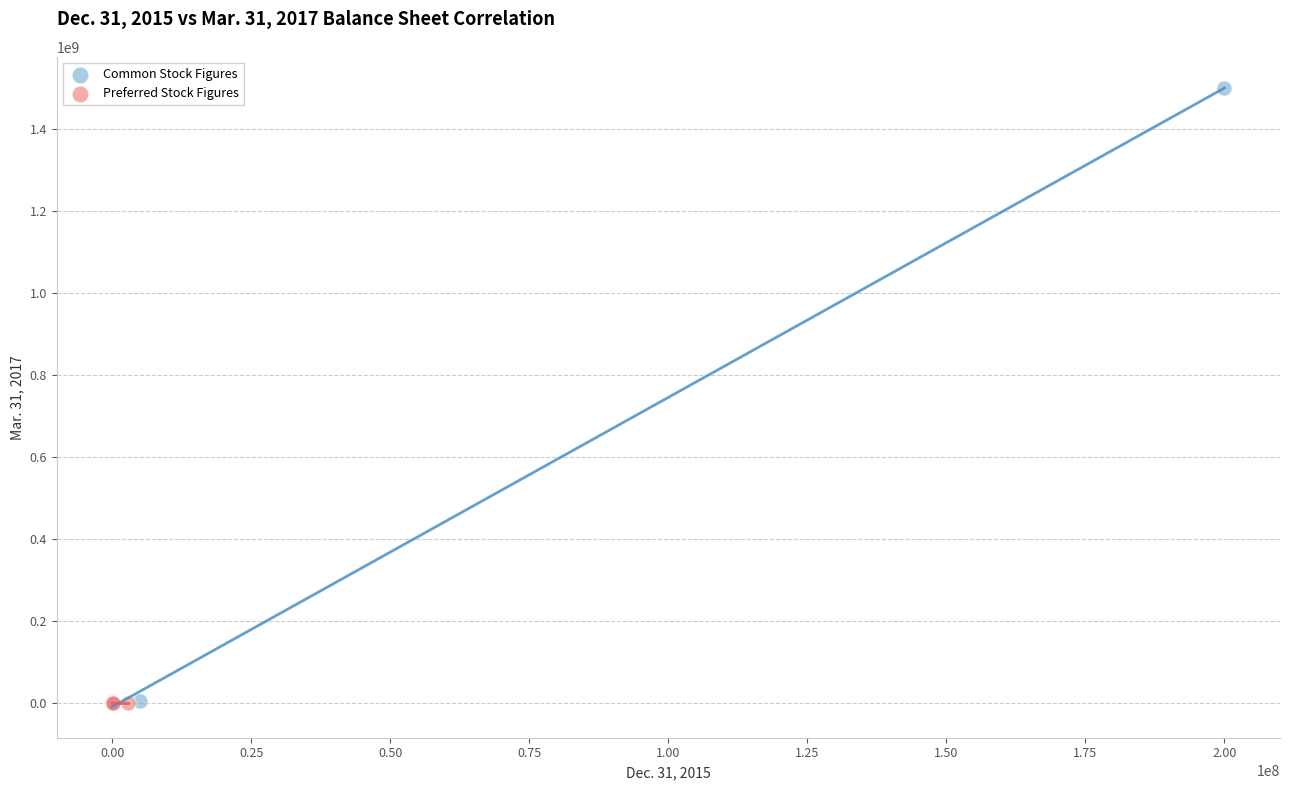

Which series has the widest spread of Y values?

Common Stock Figures